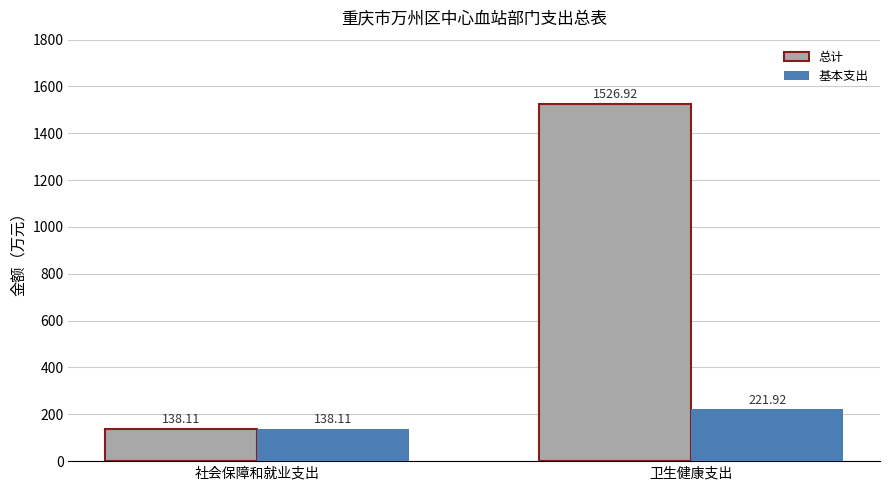

Which category has the lowest value in the 总计 series?

社会保障和就业支出